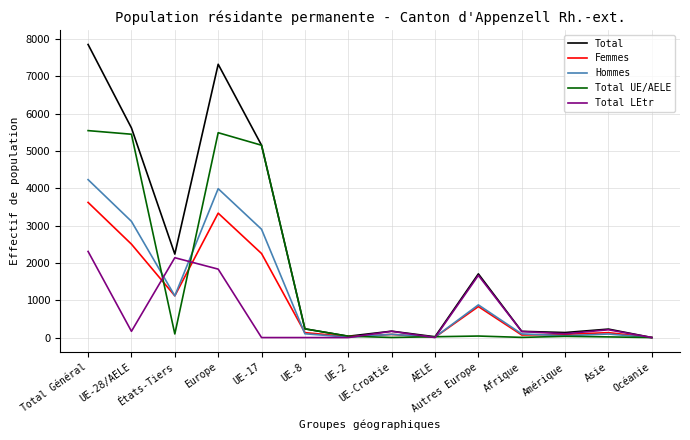

List the series in order of their peak value, highest first.

Total, Total UE/AELE, Hommes, Femmes, Total LEtr